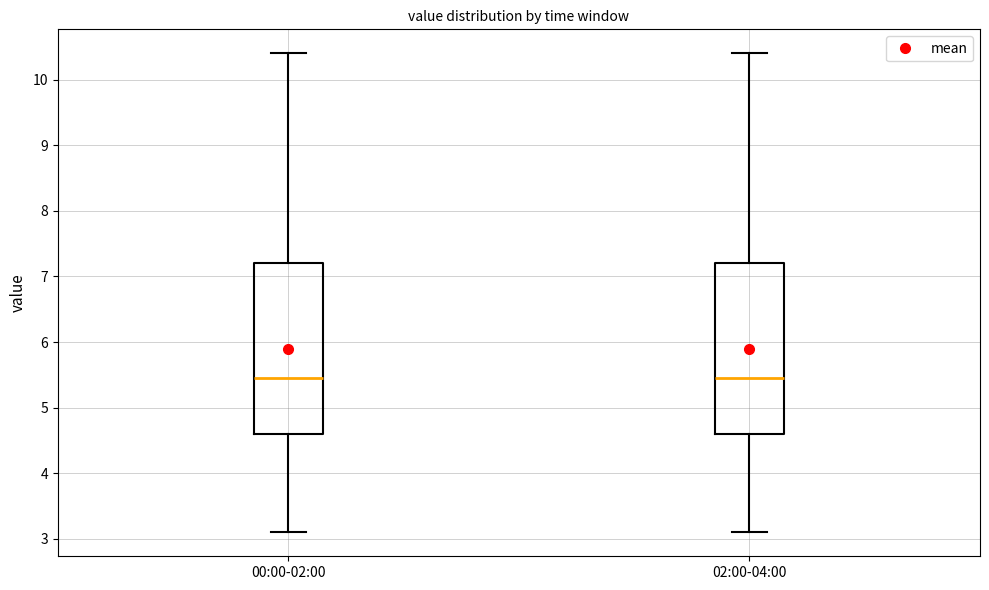

Reading left to right, read every box against the y-axis: the position of its median line, the range the box covers, and the ends of its whiskers. The values are not printed on the chart, so give them approximately, as read against the axis.

00:00-02:00: median 5.5, box 4.6 to 7.2, whiskers 3.1 to 10.4
02:00-04:00: median 5.5, box 4.6 to 7.2, whiskers 3.1 to 10.4